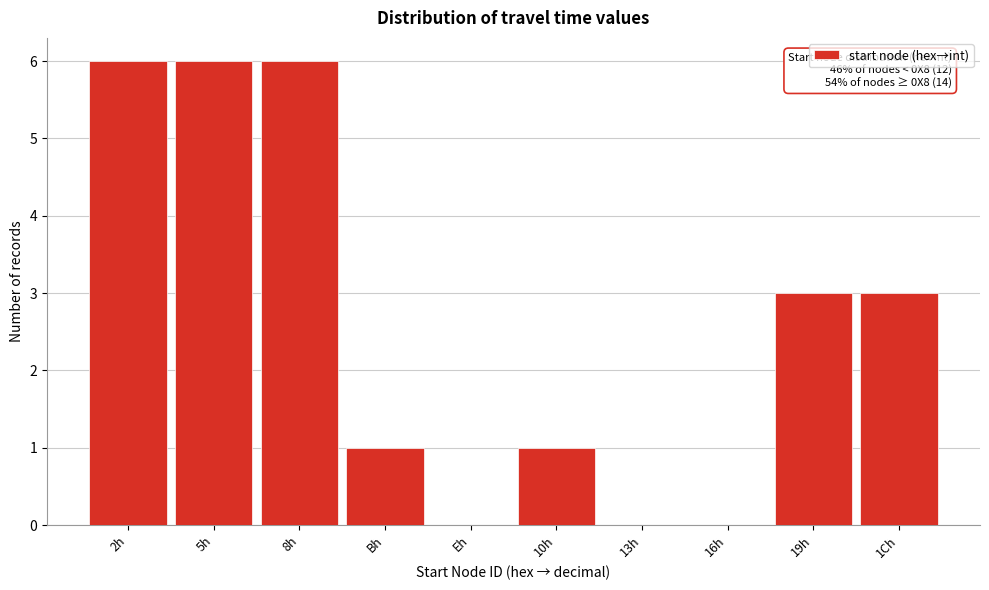

Reading left to right, extract all data points from this chart.

2h=6	5h=6	8h=6	Bh=1	Eh=0	10h=1	13h=0	16h=0	19h=3	1Ch=3